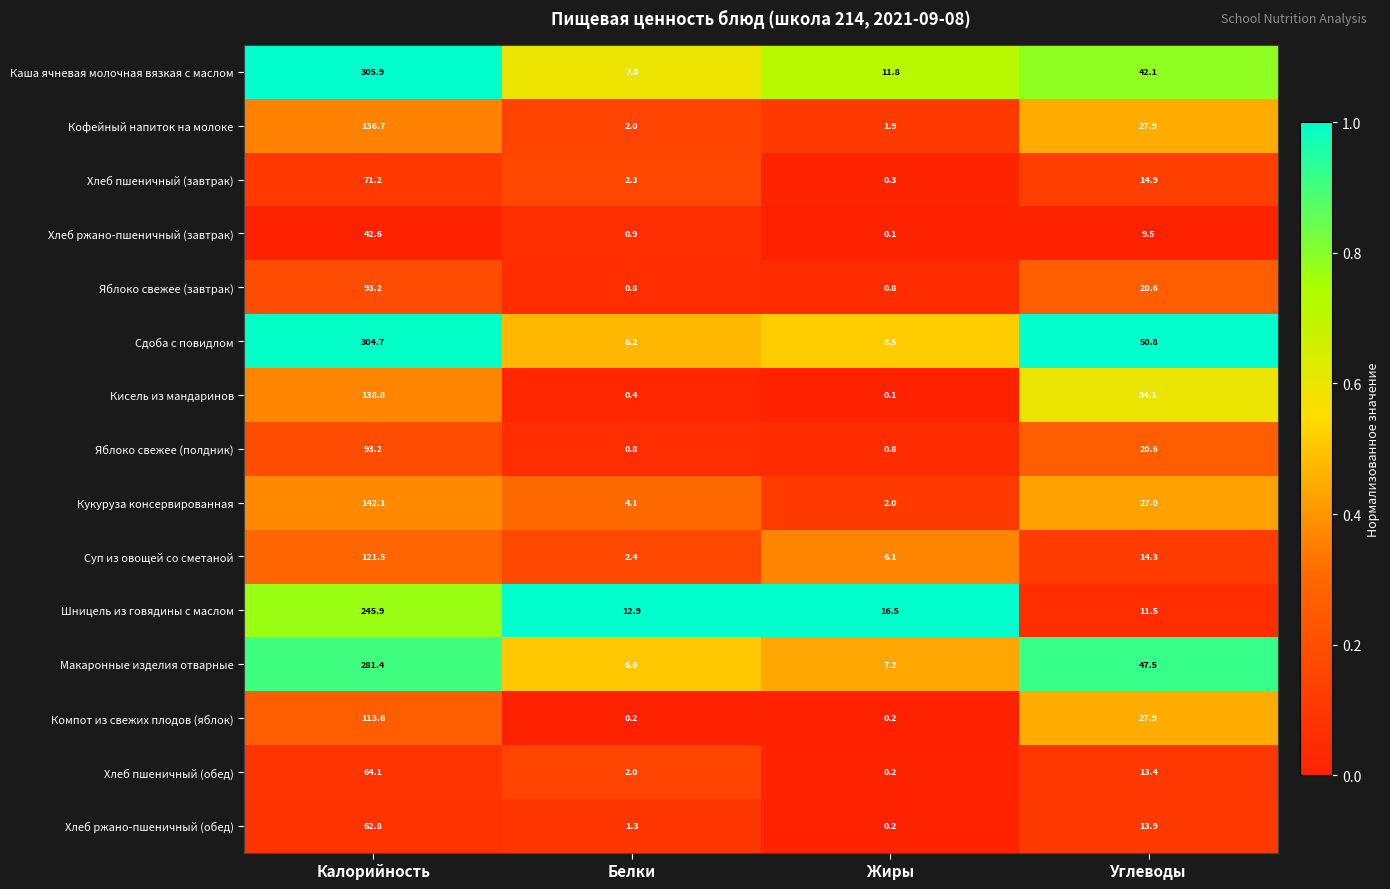

Rank the categories by Хлеб пшеничный (обед) value from highest to lowest.

Калорийность, Углеводы, Белки, Жиры